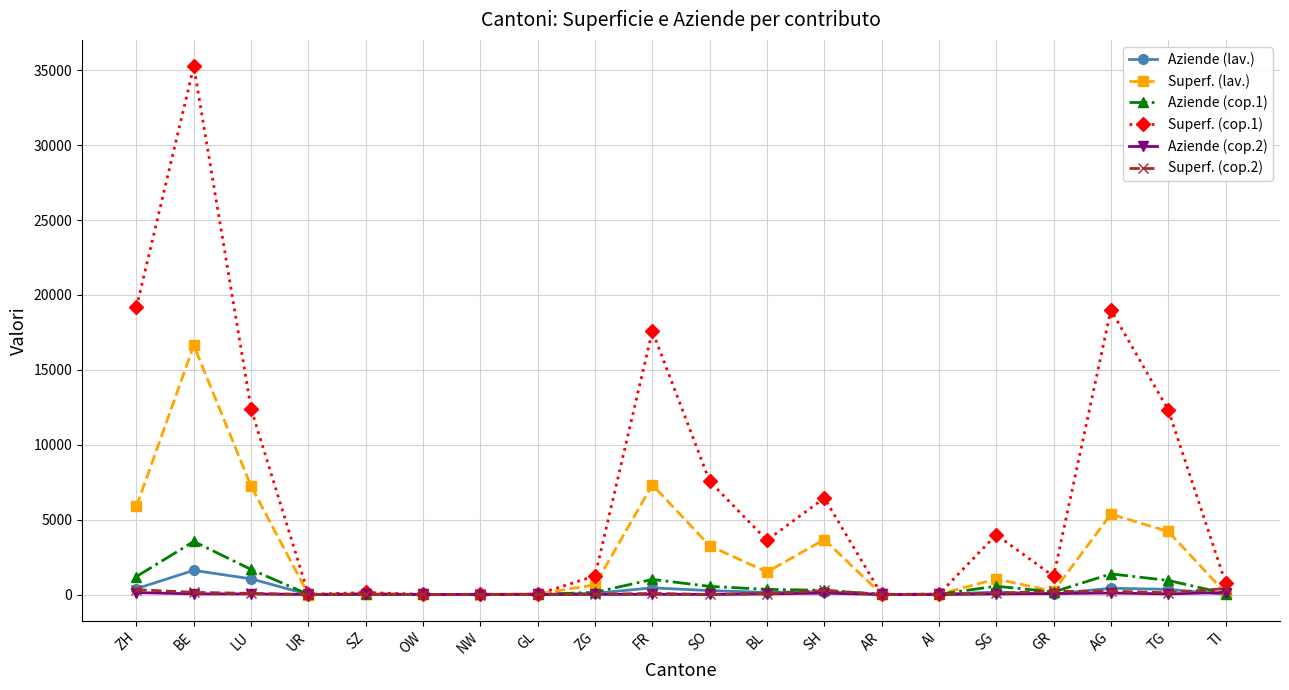

Which series has the widest spread of values?

Superf. (cop.1)